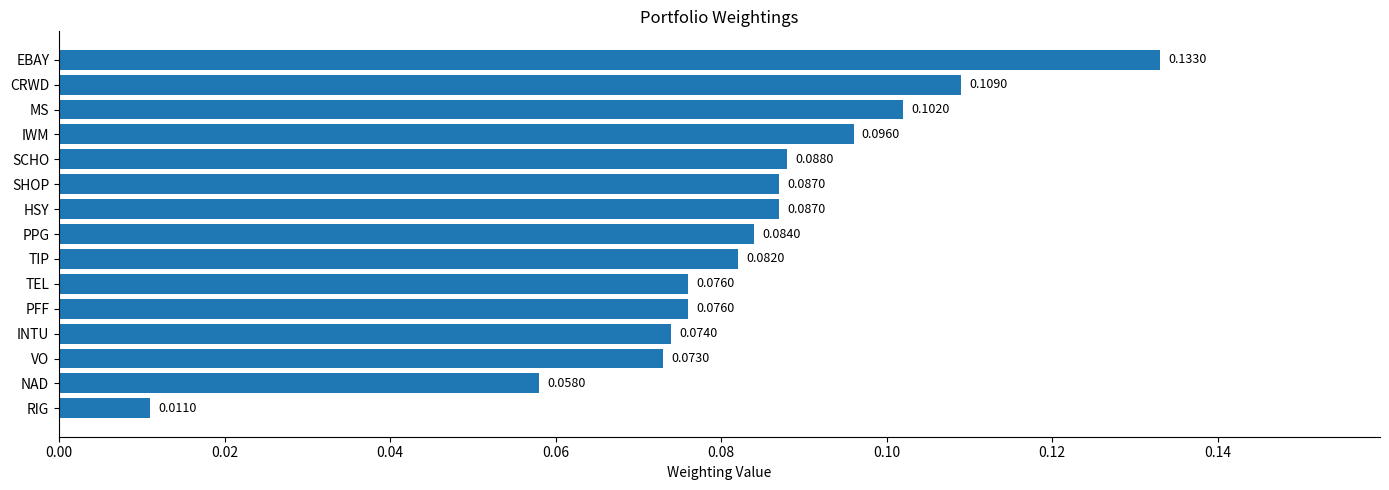

Which category has the highest value across all series?

EBAY